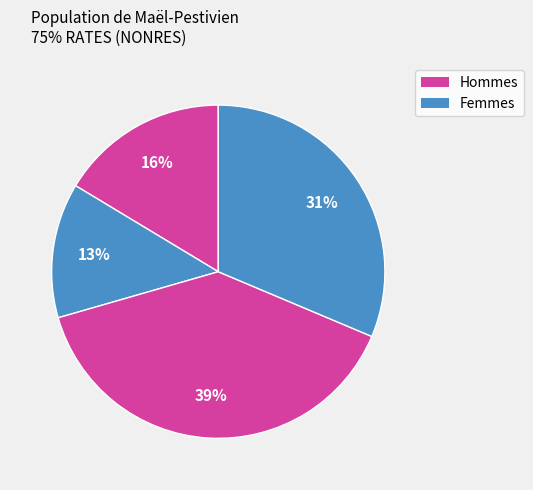

Count the number of slices in the pie.

4